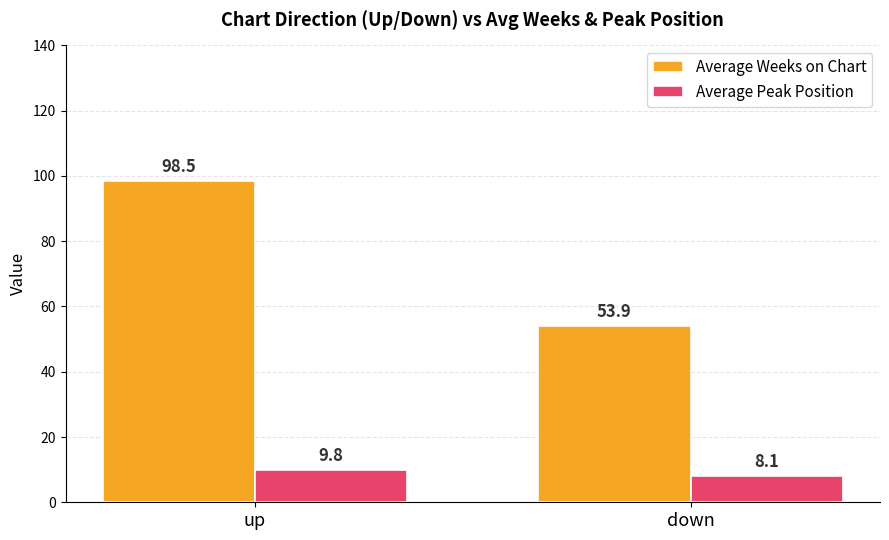

What position from the right is down?

1